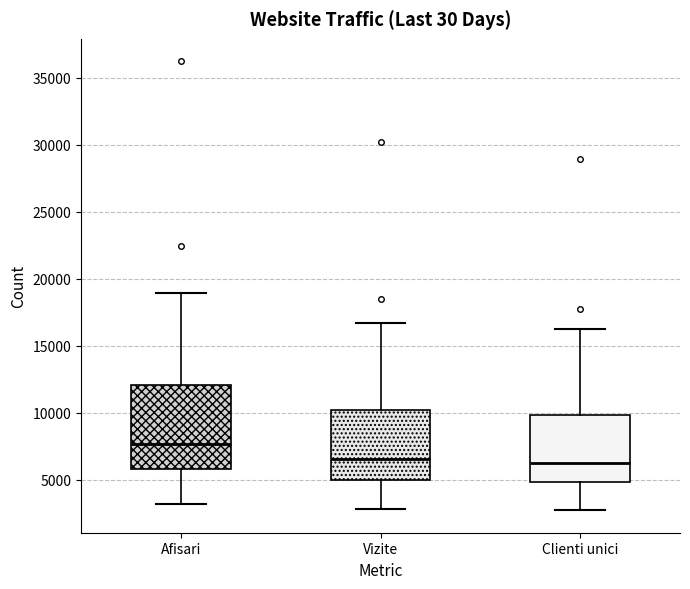

Reading left to right, transcribe this box plot: for each box, give where its median line is, the range the box spans, and where its two whiskers end, as read against the y-axis. The values are not printed on the chart, so give them approximately, as read against the axis.

Afisari: median 7500, box 6000 to 12000, whiskers 3000 to 19000
Vizite: median 6500, box 5000 to 10000, whiskers 3000 to 16500
Clienti unici: median 6000, box 5000 to 10000, whiskers 2500 to 16000